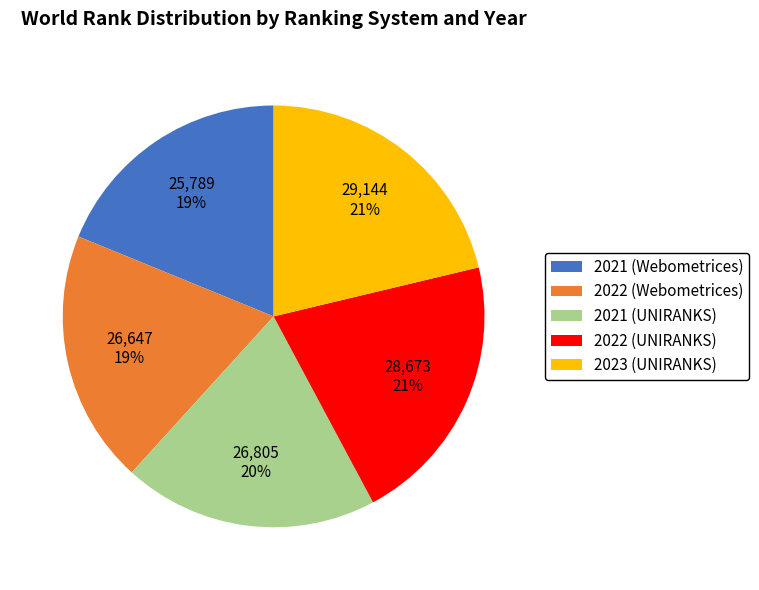

Which has a higher value, 2023 (UNIRANKS) or 2022 (Webometrices)?

2023 (UNIRANKS)